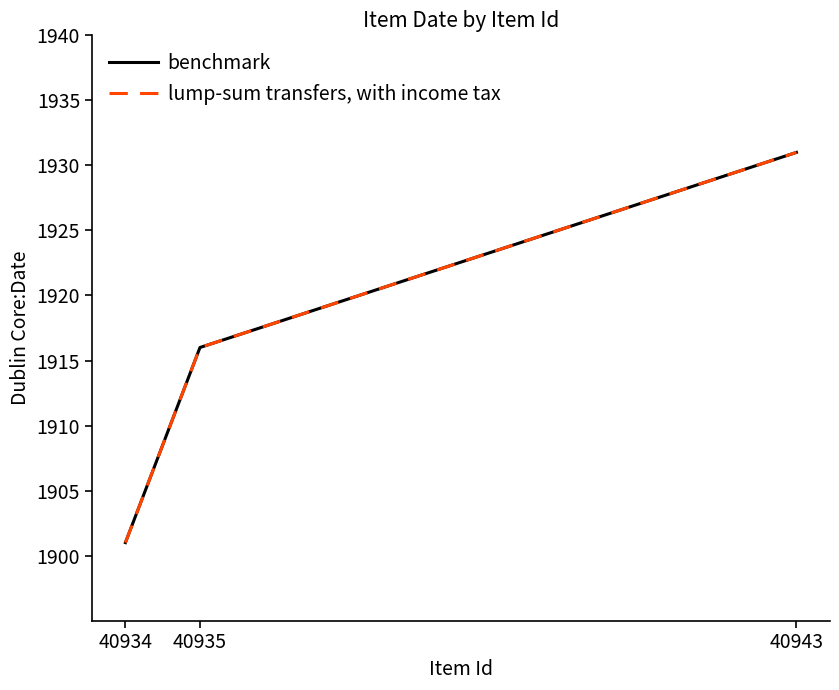

Does the chart have visible grid lines?

No